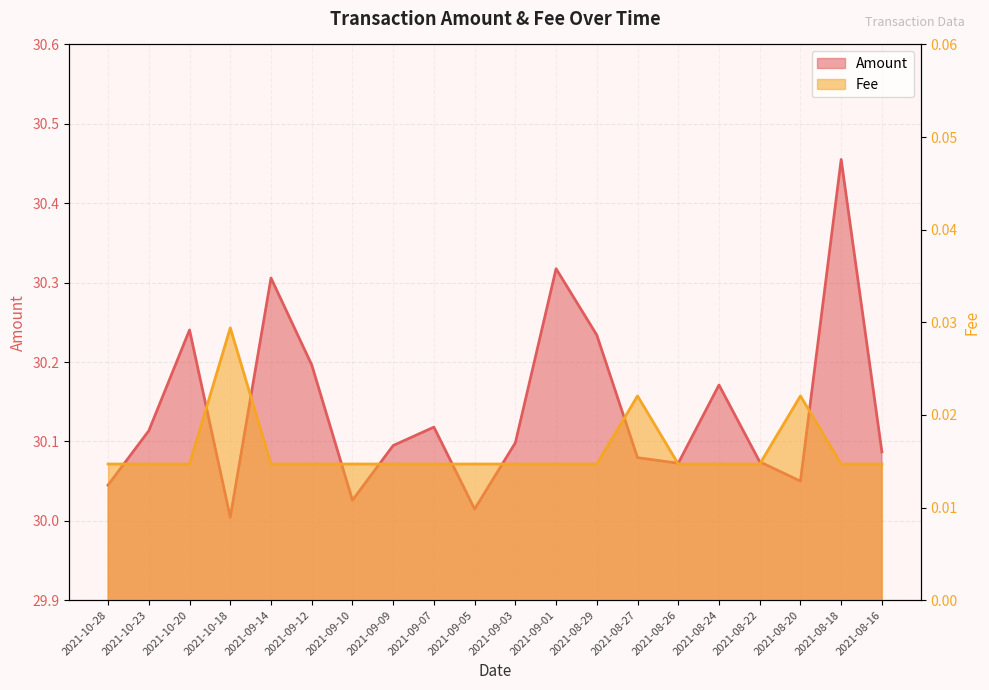

What value does the Amount series have at 2021-08-20?

30.0